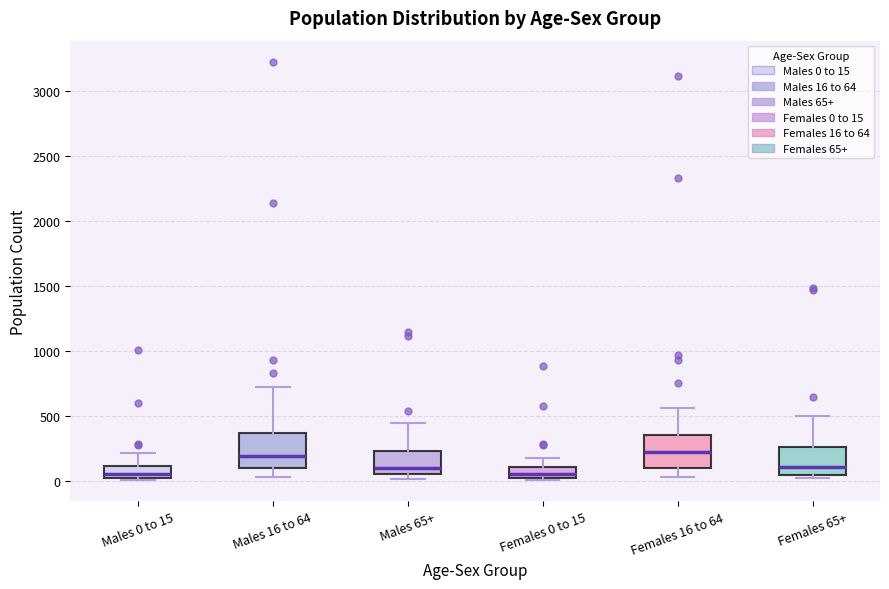

Reading left to right, transcribe this box plot: for each box, give where its median line is, the range the box spans, and where its two whiskers end, as read against the y-axis. The values are not printed on the chart, so give them approximately, as read against the axis.

Males 0 to 15: median 50, box 0 to 100, whiskers 0 to 200
Males 16 to 64: median 200, box 100 to 350, whiskers 50 to 700
Males 65+: median 100, box 50 to 250, whiskers 0 to 450
Females 0 to 15: median 50, box 0 to 100, whiskers 0 (just below the box's lower edge) to 150
Females 16 to 64: median 200, box 100 to 350, whiskers 50 to 550
Females 65+: median 100, box 50 to 250, whiskers 0 to 500